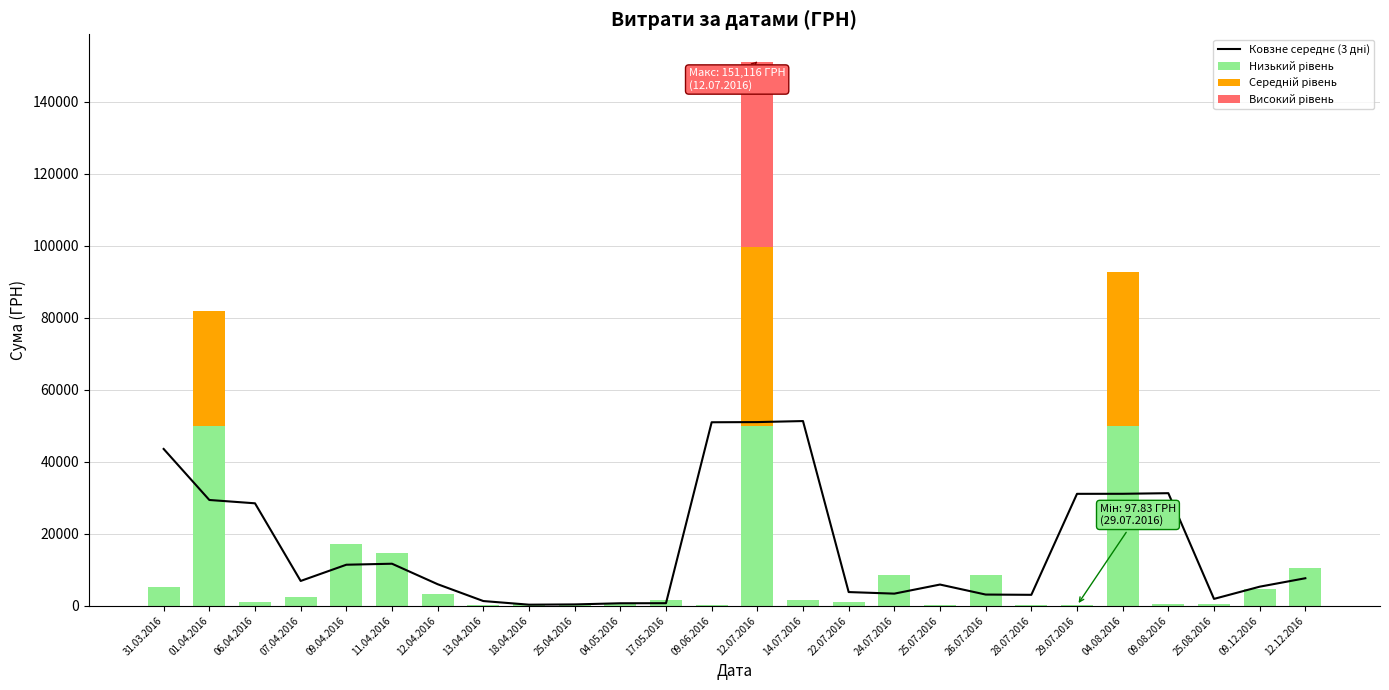

Reading left to right, what are all the values shown in this chart?

Ковзне середнє (3 дні): 43534.6	29367.1	28442.6	6882.0	11387.8	11666.4	5975.0	1301.1	293.8	366.7	684.6	704.7	50945.8	50995.9	51280.1	3797.3	3361.2	5883.9	3105.3	3030.2	31073.4	31083.4	31251.8	1900.9	5290.3	7634.0
Низький рівень: 5139.0	49868.3	1032.2	2365.6	17248.1	14549.5	3201.7	173.9	527.8	179.6	392.6	1481.5	240.0	49868.3	1631.7	1092.7	8667.6	323.2	8661.0	331.6	97.8	49868.3	361.8	603.0	4738.0	10530.0
Середній рівень: 0.0	32061.9	0.0	0.0	0.0	0.0	0.0	0.0	0.0	0.0	0.0	0.0	0.0	49868.3	0.0	0.0	0.0	0.0	0.0	0.0	0.0	42922.4	0.0	0.0	0.0	0.0
Високий рівень: 0.0	0.0	0.0	0.0	0.0	0.0	0.0	0.0	0.0	0.0	0.0	0.0	0.0	51379.4	0.0	0.0	0.0	0.0	0.0	0.0	0.0	0.0	0.0	0.0	0.0	0.0